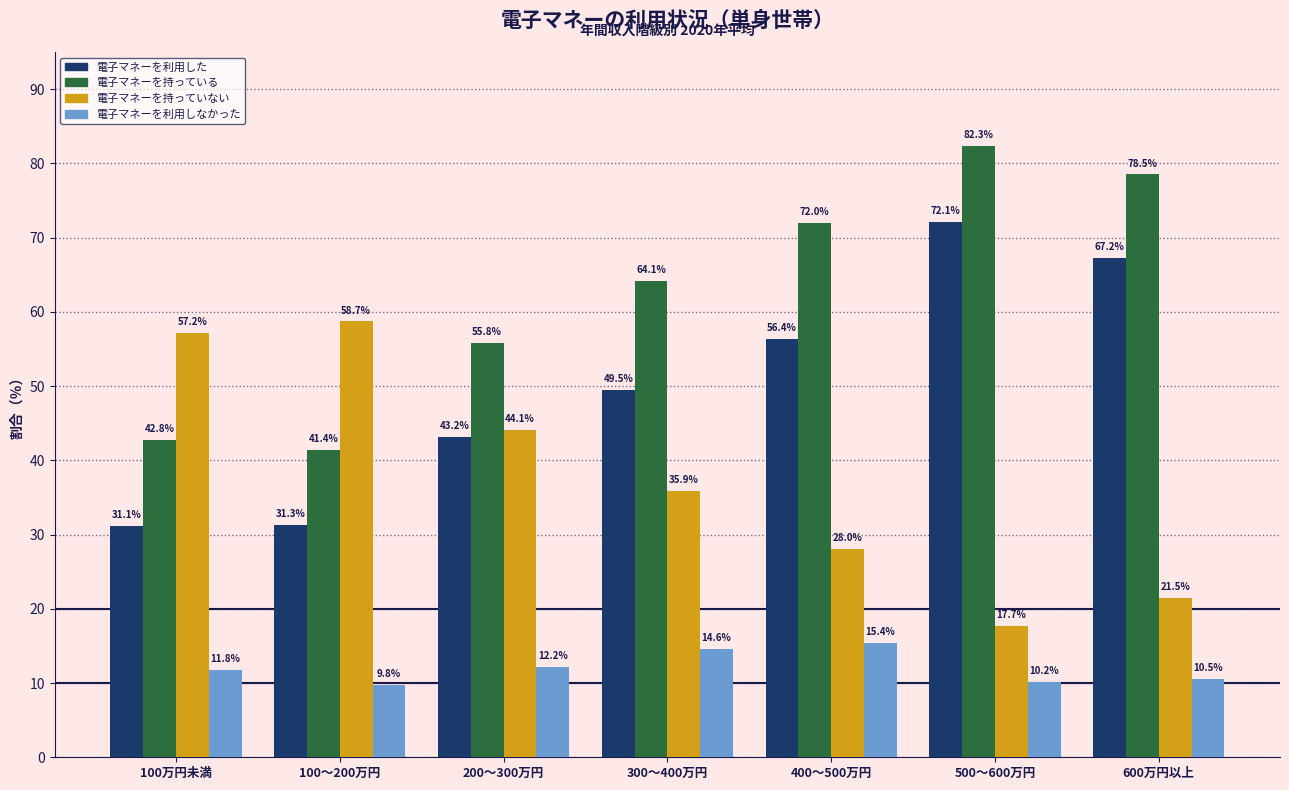

Reading left to right, what are all the values shown in this chart?

電子マネーを利用した: 31.1	31.3	43.2	49.5	56.4	72.1	67.2
電子マネーを持っている: 42.8	41.4	55.8	64.1	72.0	82.3	78.5
電子マネーを持っていない: 57.2	58.7	44.1	35.9	28.0	17.7	21.5
電子マネーを利用しなかった: 11.8	9.8	12.2	14.6	15.4	10.2	10.5